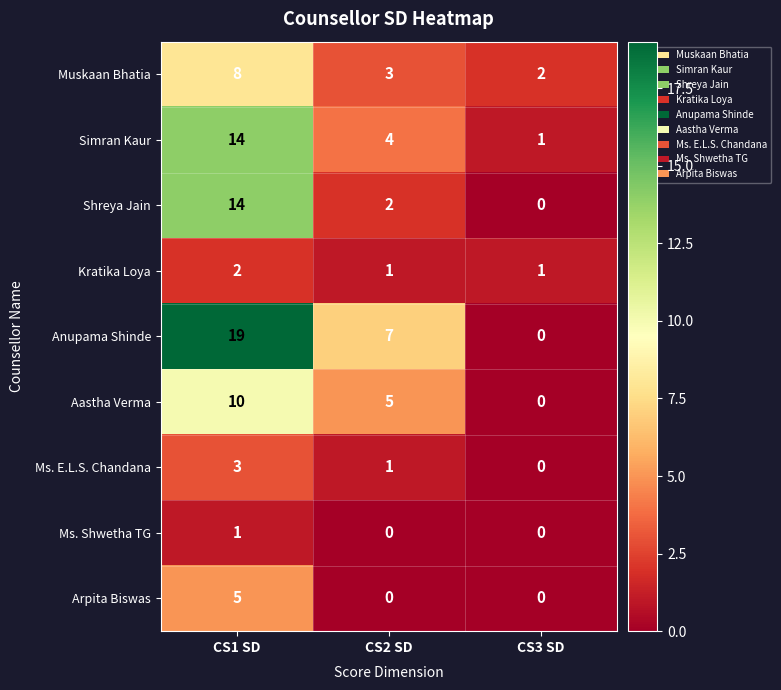

What is the difference between the highest and lowest values at CS1 SD?

18